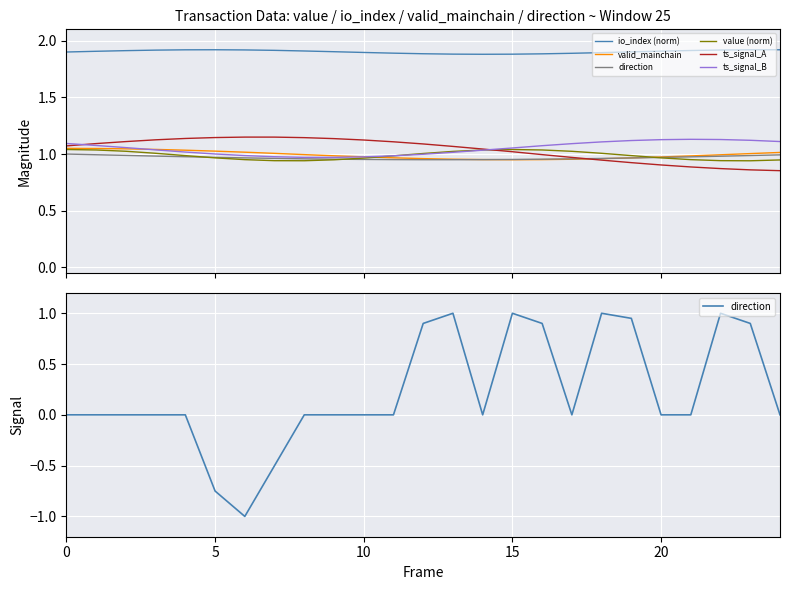

Which category has the lowest value in the direction series?

6